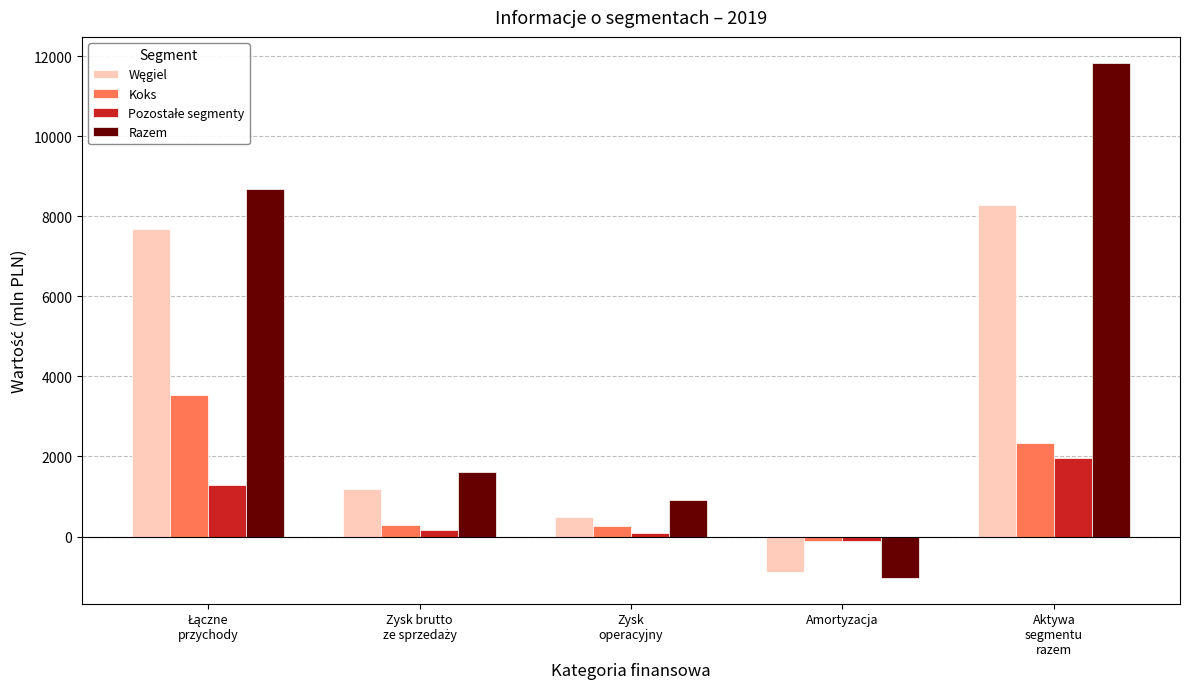

How many data points does each series have?

5